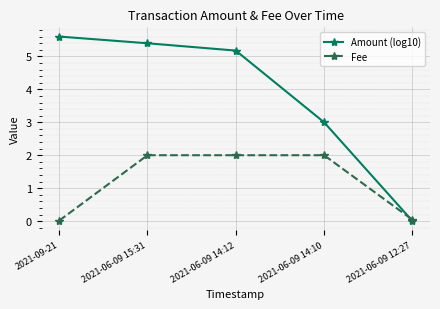

What is the sum of the Amount (log10) values at 2021-06-09 14:12 and 2021-06-09 14:10?

8.2